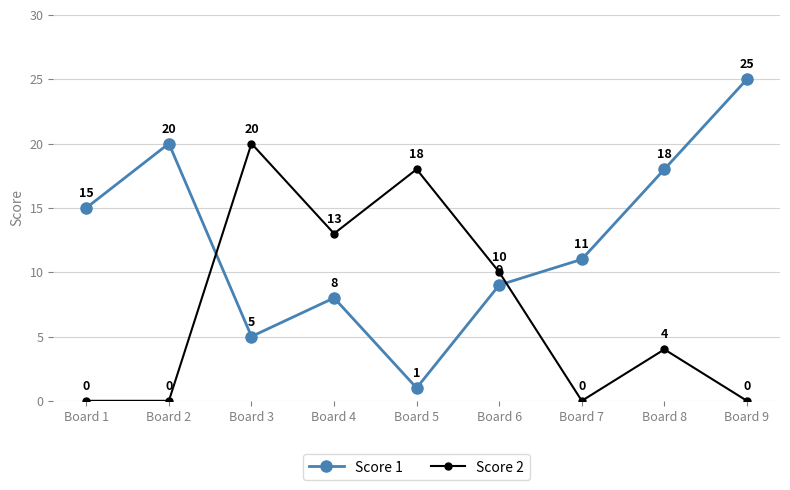

List the series in order of their overall mean, lowest first.

Score 2, Score 1